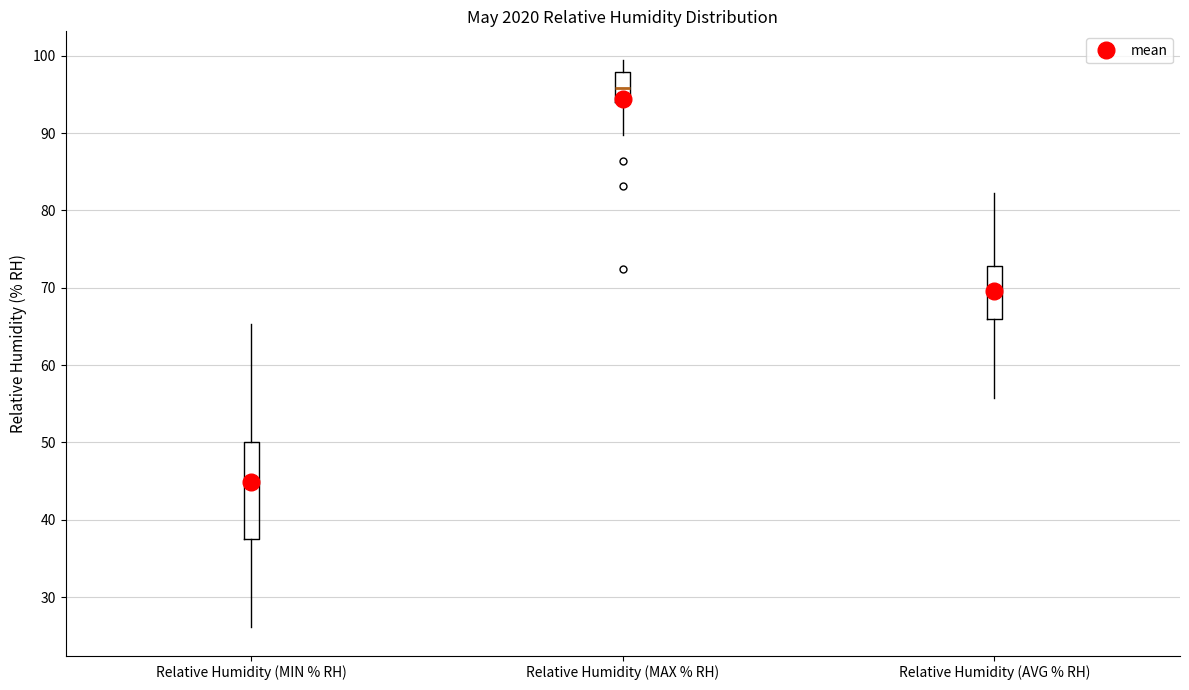

Where does the upper whisker of the box for Relative Humidity (AVG % RH) end on the y-axis? The values are not printed on the chart, so give them approximately, as read against the axis.

82